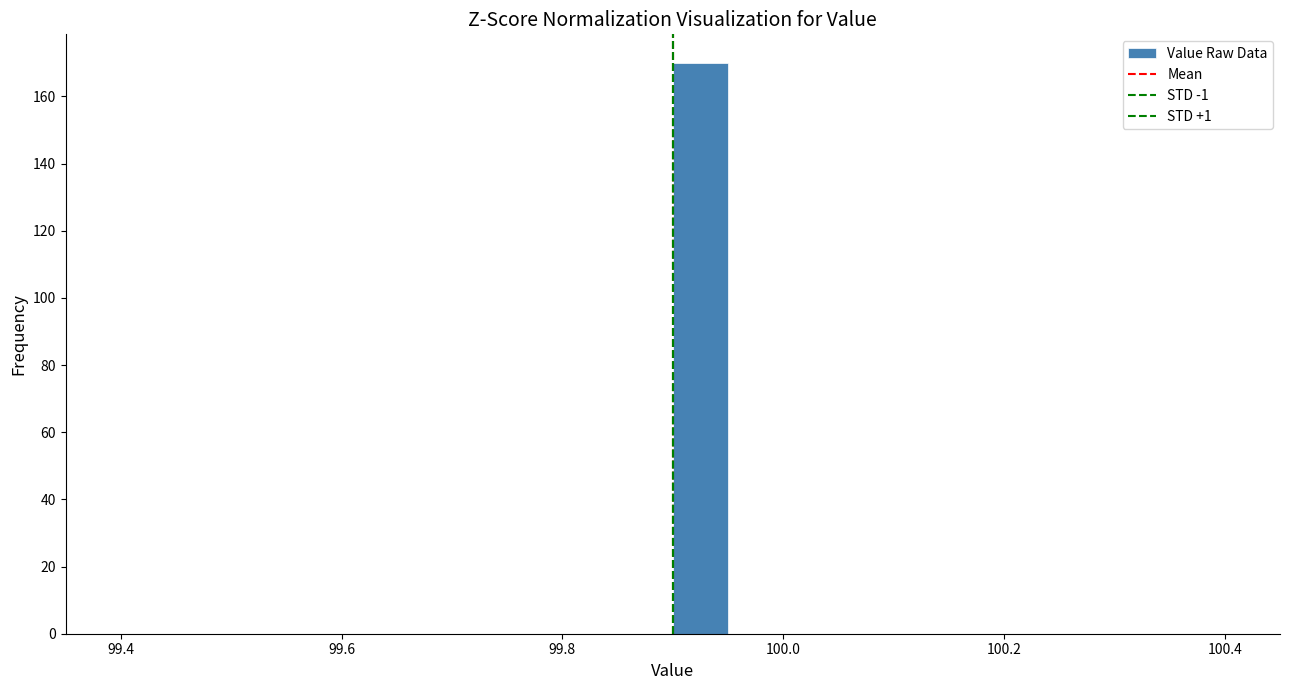

Around what value on the x-axis is the tallest bar? Give the approximate position of its centre, as read against the axis.

99.92